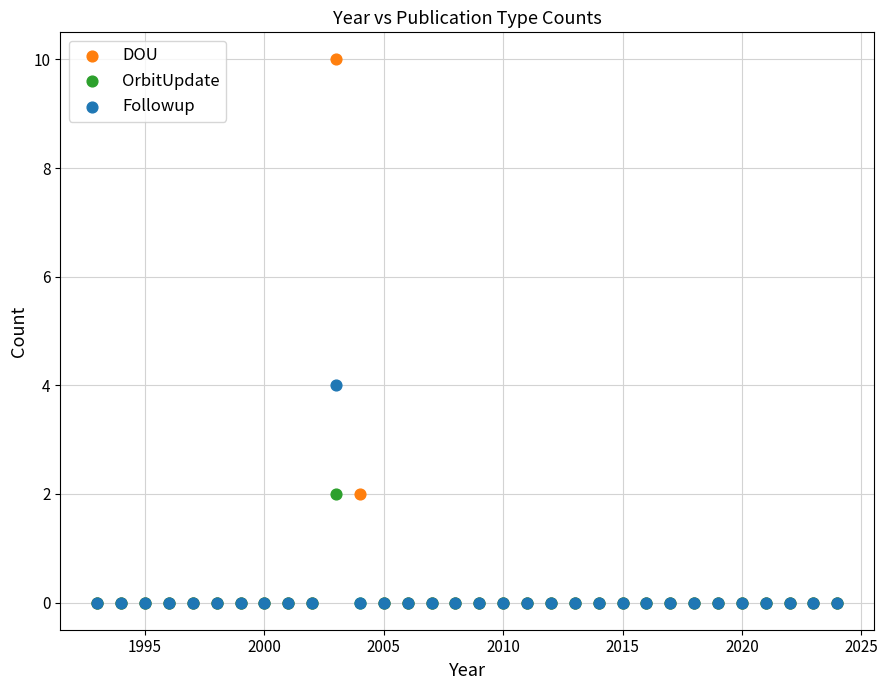

What are all the series names shown in the legend?

DOU, OrbitUpdate, Followup